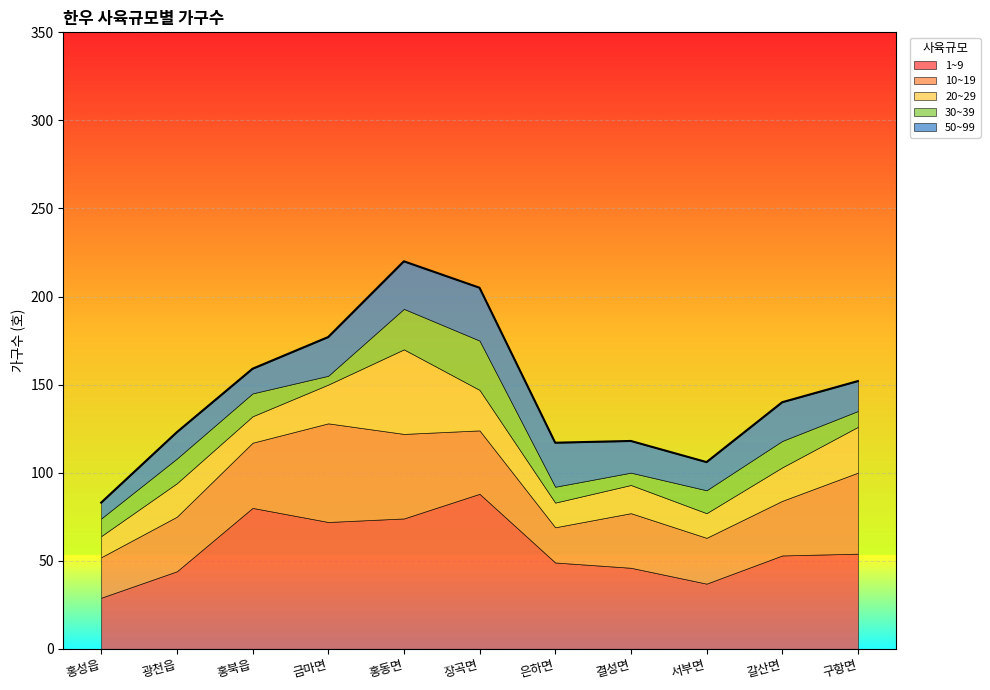

True or false: 30~39 has a value of 16 at 장곡면.

False